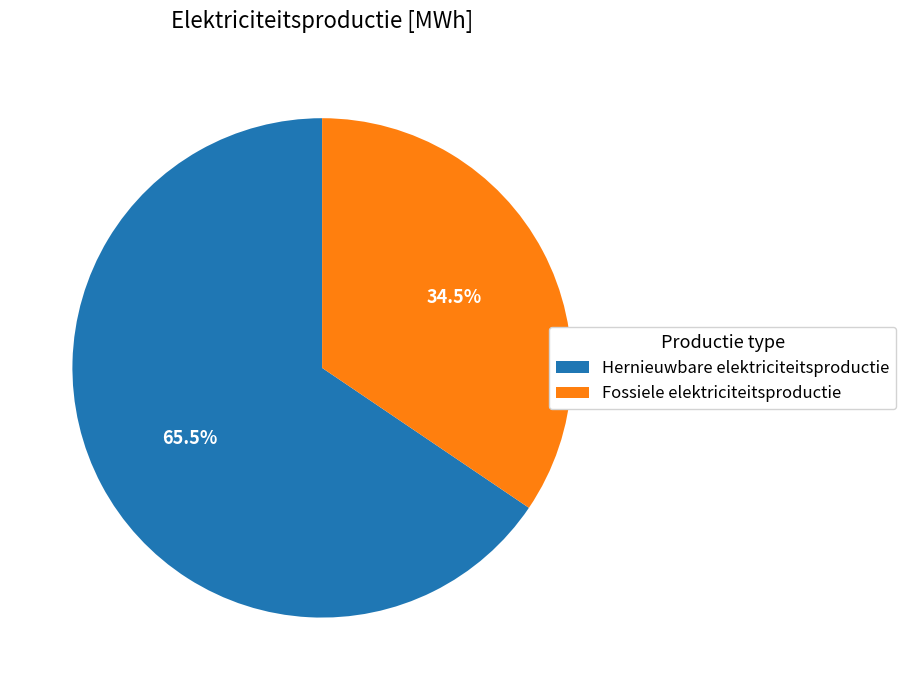

To the nearest percent, what is the average slice percentage?

50%